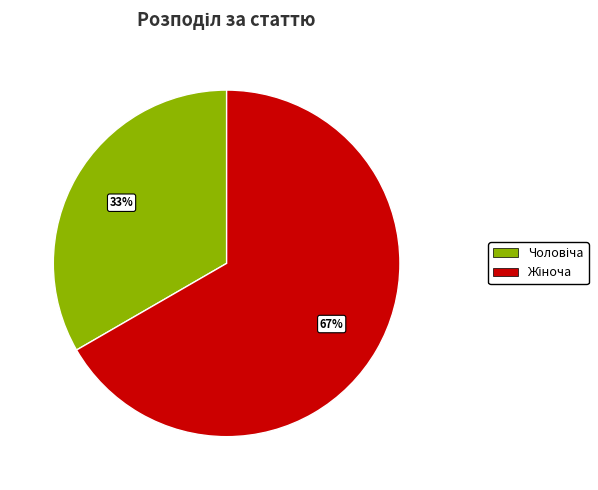

Is there a majority slice in this chart?

Yes